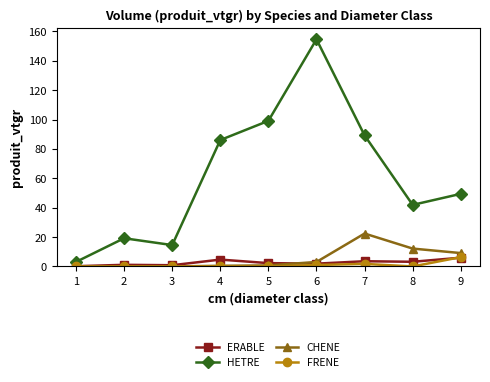

Which series has the largest total across all categories?

HETRE